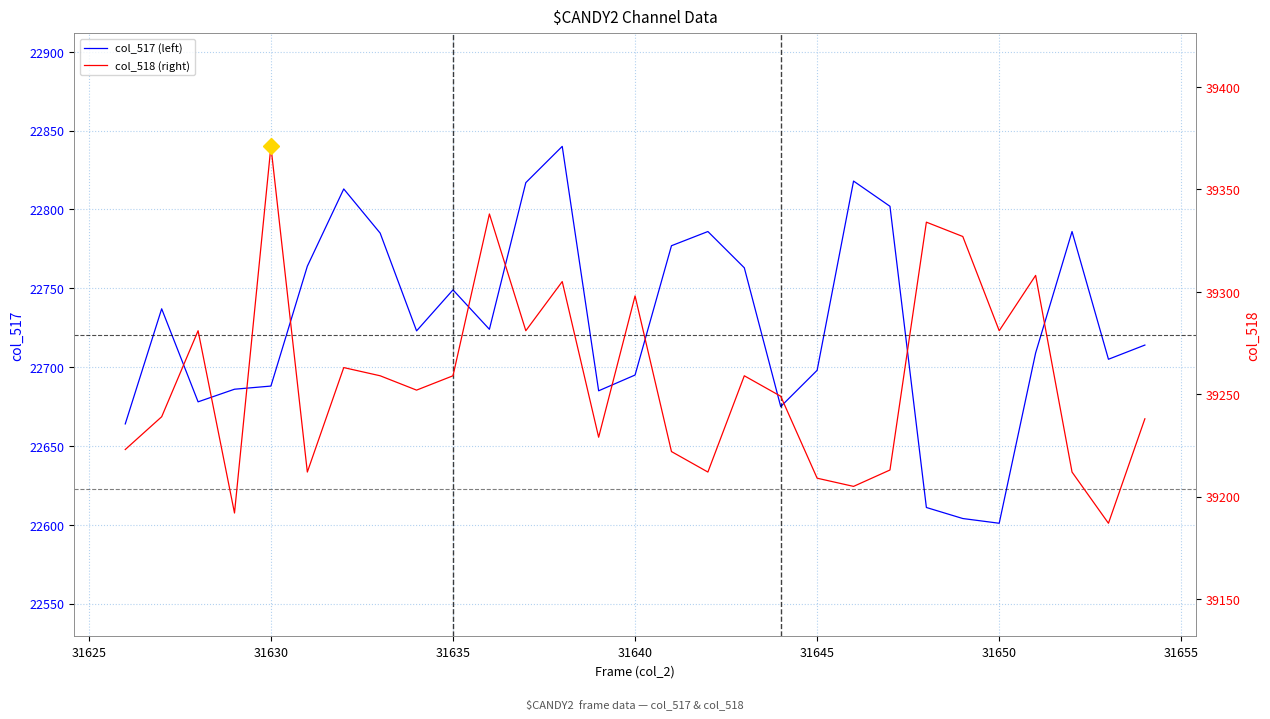

How many lines are shown in the chart?

2